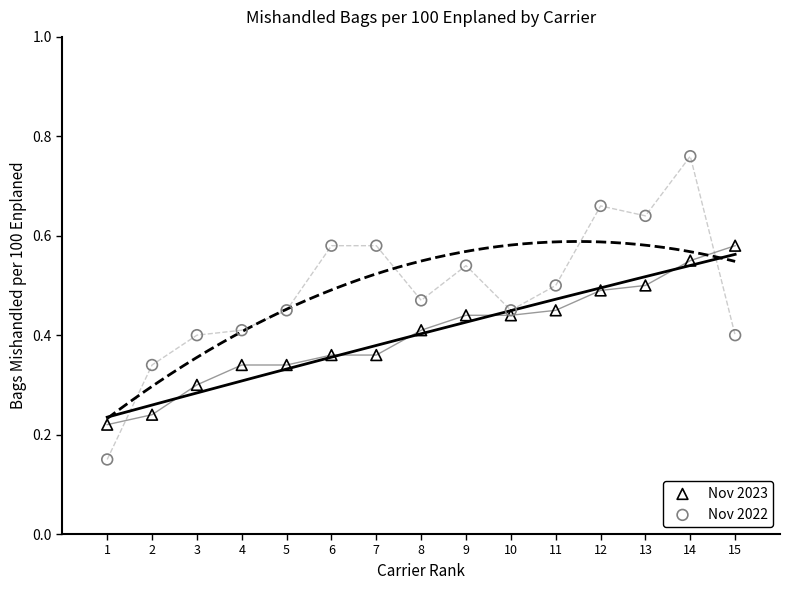

Which series contains the lowest Y value?

Nov 2022